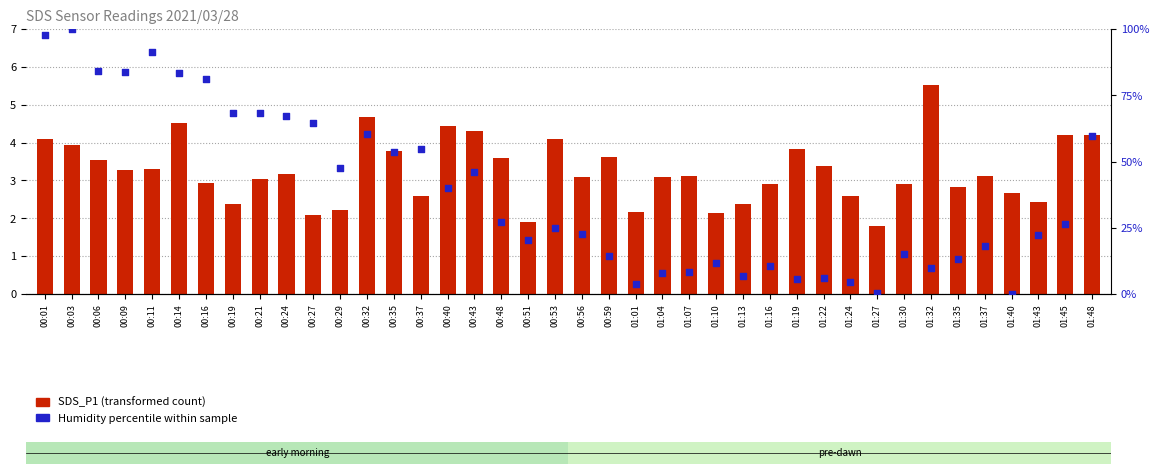

Is the value of SDS_P1 (transformed count) at 00:59 greater than the value of Humidity percentile rank at 00:06?

No